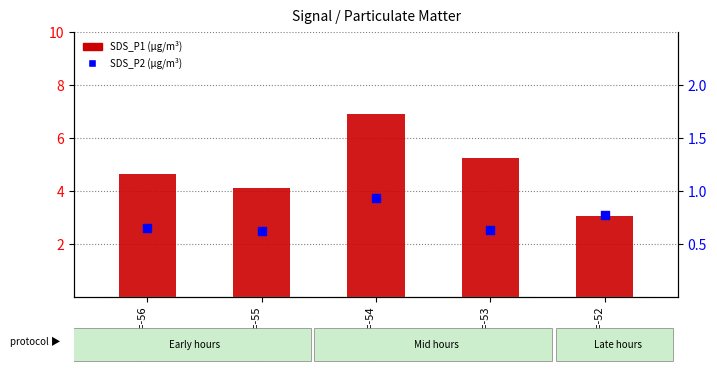

What are all the series names shown in the legend?

SDS_P1, SDS_P2